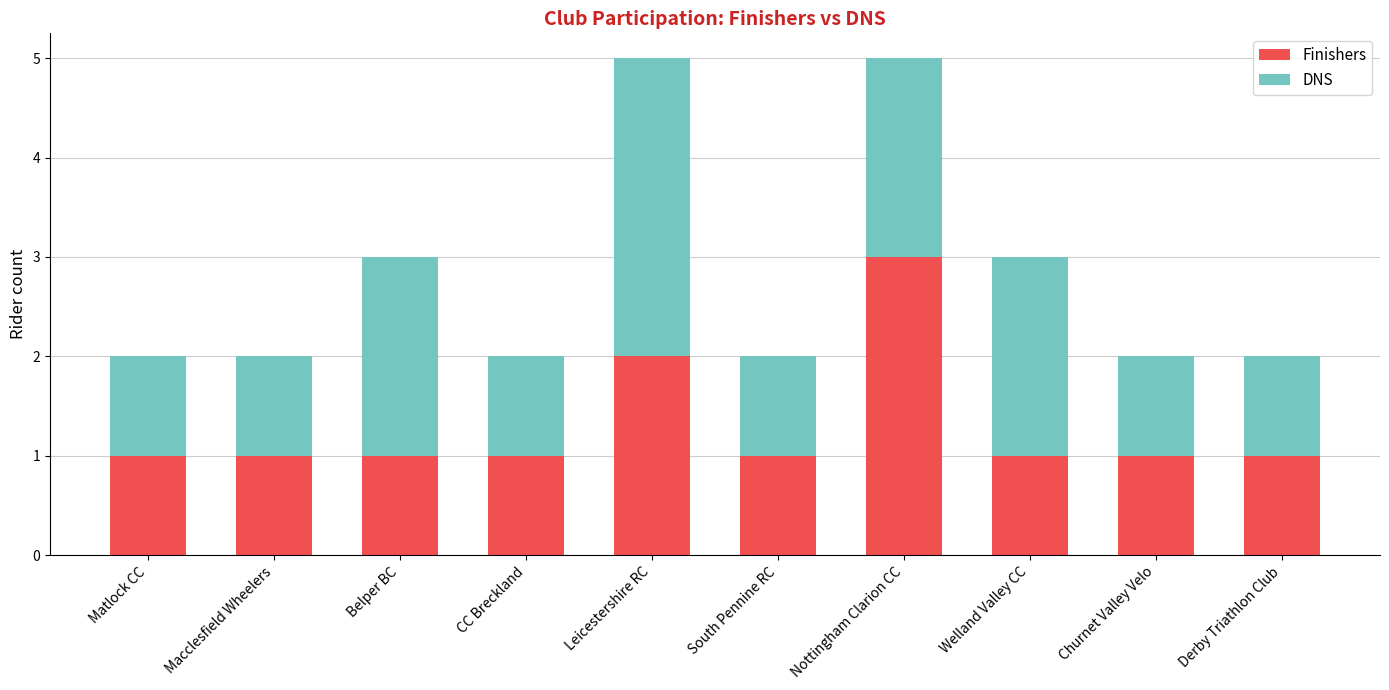

True or false: Finishers has a value of 3 at Nottingham Clarion CC.

True